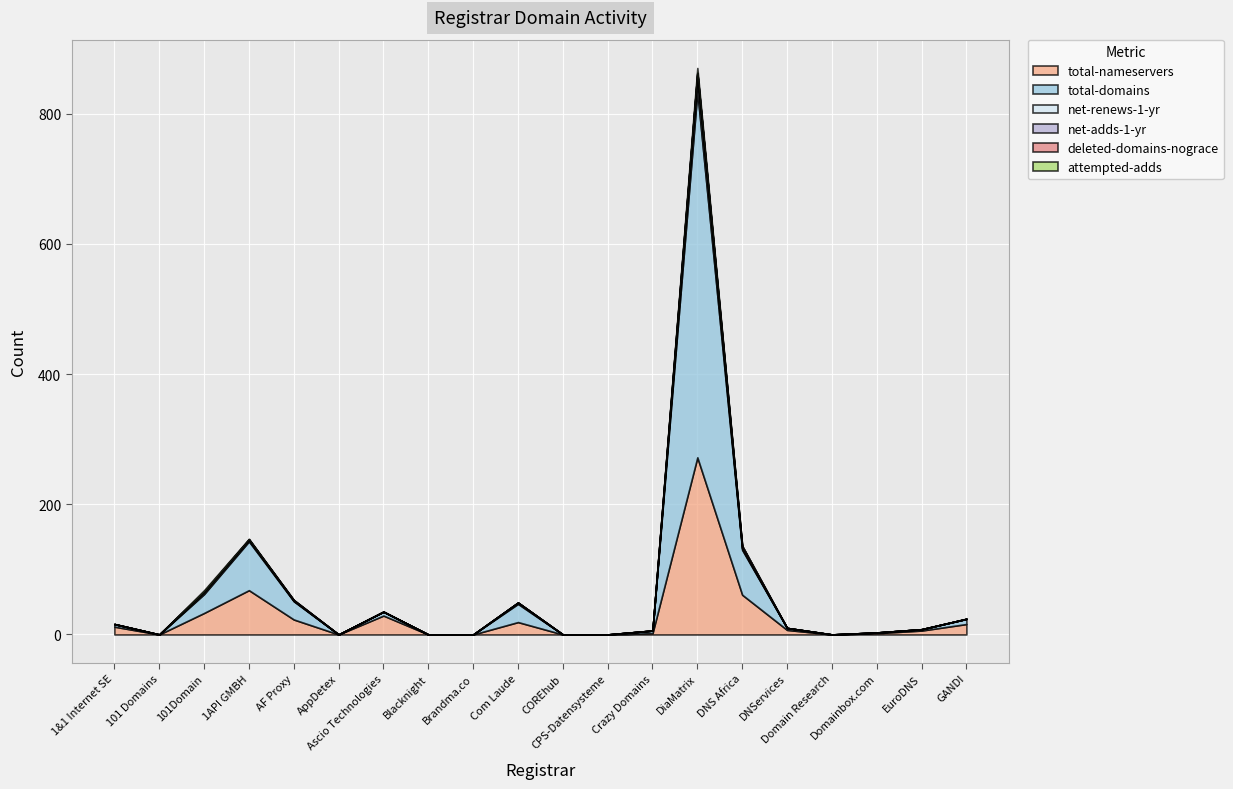

True or false: net-renews-1-yr and total-domains intersect in this chart.

False